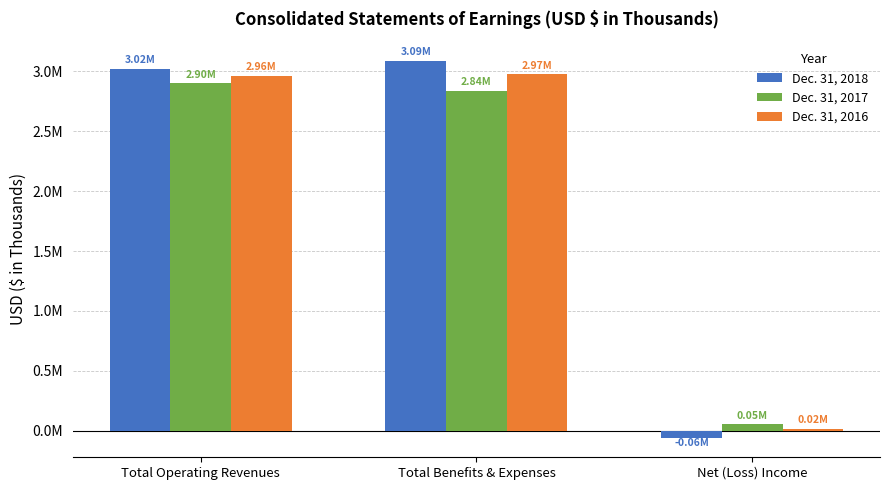

At which category does the chart reach its peak across all series?

Total Benefits & Expenses